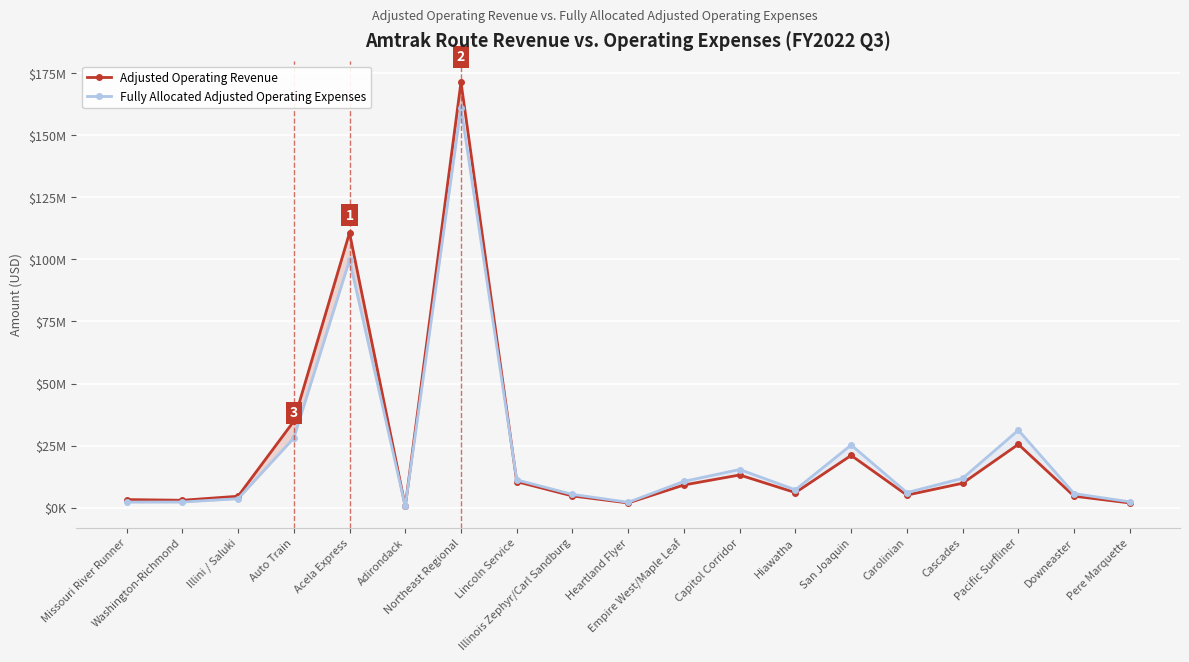

Which has a higher value, Acela Express or Cascades?

Acela Express